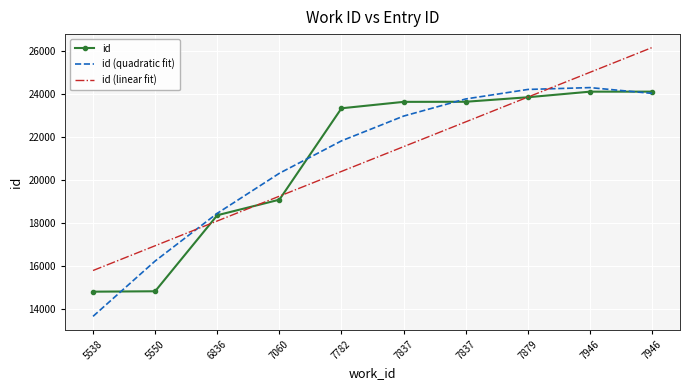

True or false: id (linear fit) and id intersect in this chart.

True